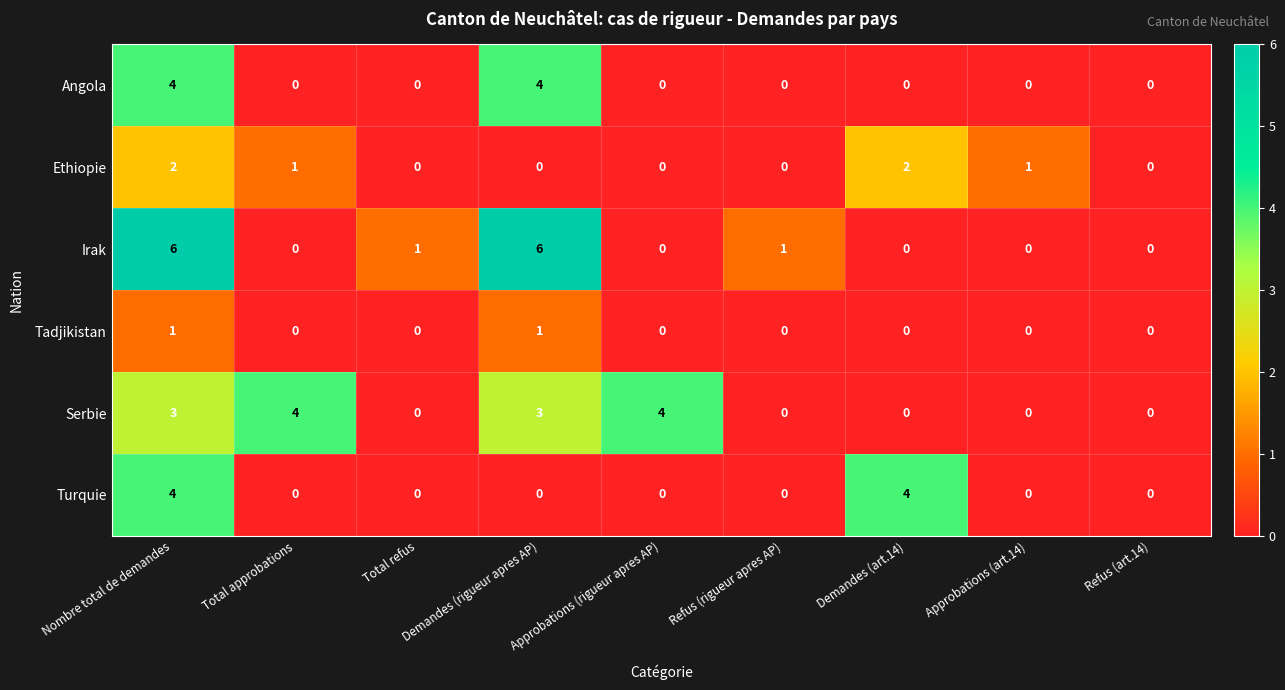

At which category is the sum across all series the highest?

Nombre total de demandes